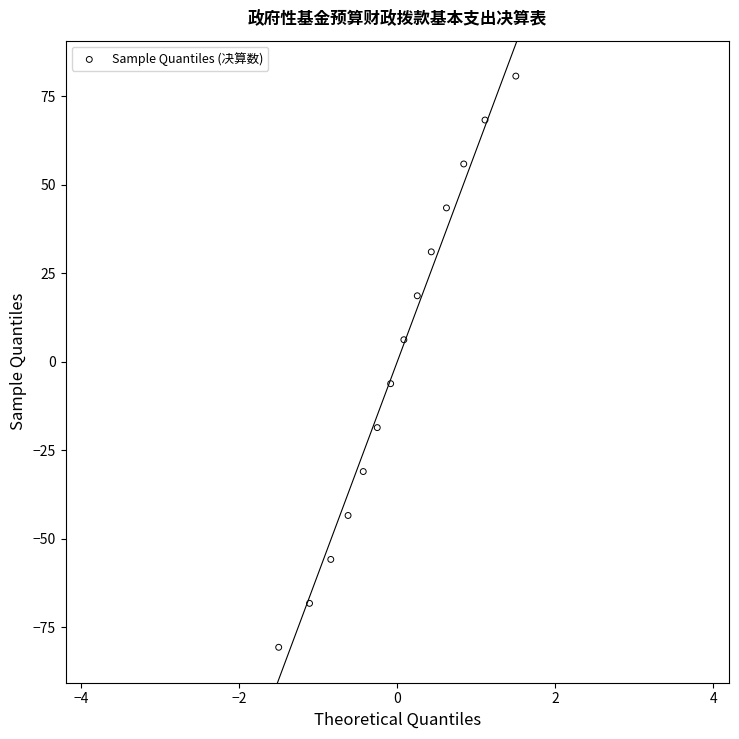

What is the range of Y values (max minus min)?

161.2